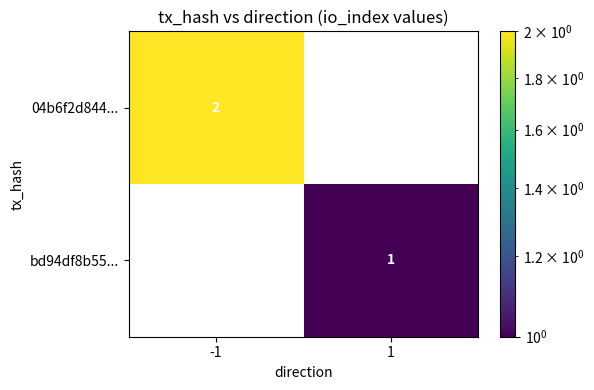

True or false: bd94df8b55... has a value of 1 at 1.

True